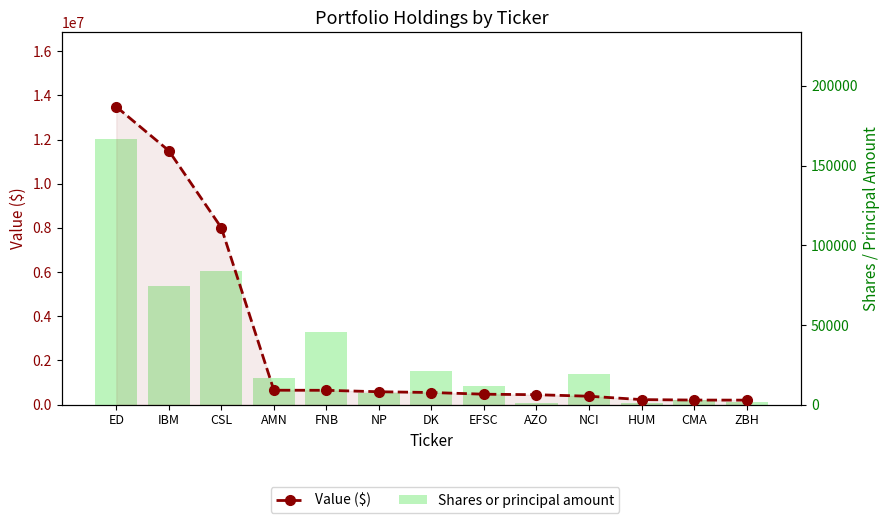

Reading right to left, what are all the values shown in this chart?

Value ($): 205000	209000	229000	382000	451000	474000	550000	585000	650000	654000	8008000	11494000	13483000
Shares or principal amount: 1595	2855	950	19325	790	11622	20803	7286	45888	16760	83945	74717	166830